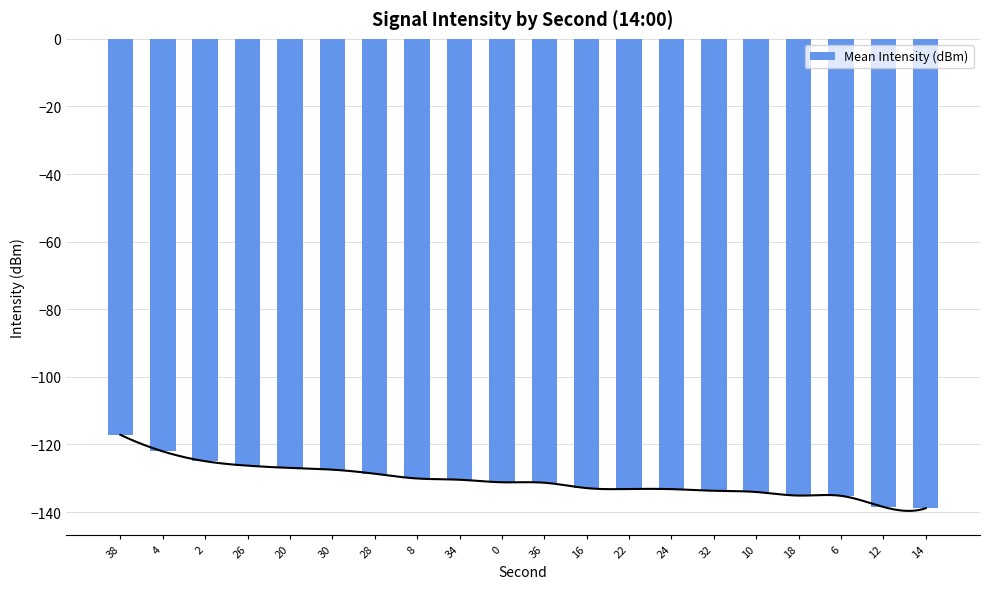

Rank the categories by value from highest to lowest.

38, 4, 2, 26, 20, 30, 28, 8, 34, 0, 36, 16, 22, 24, 32, 10, 18, 6, 12, 14